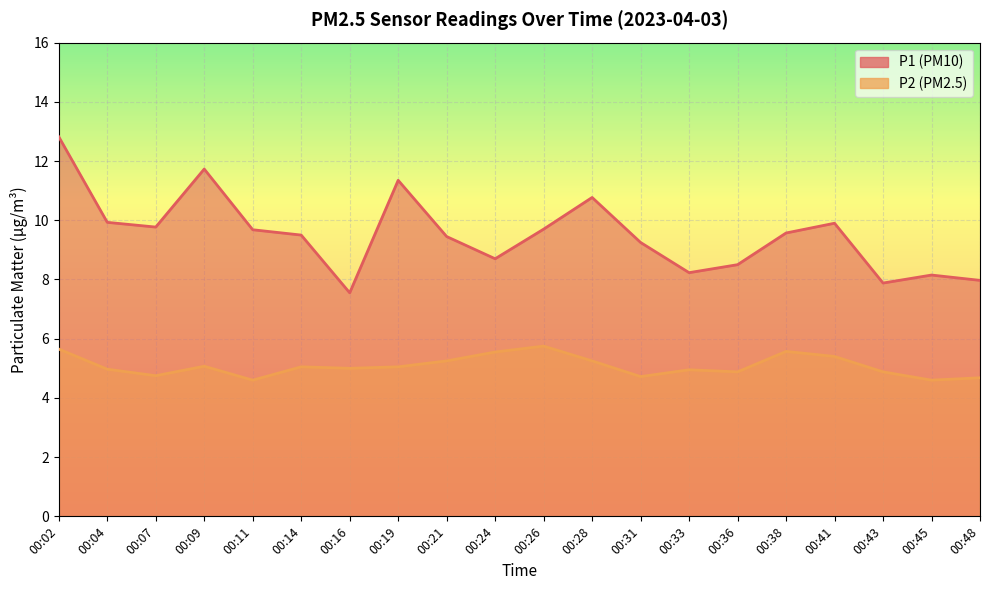

True or false: P2 and P1 intersect in this chart.

False